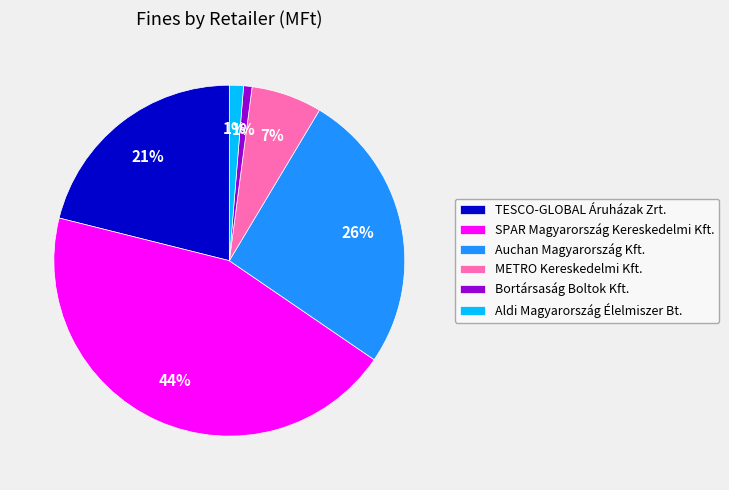

To the nearest percent, what portion does TESCO-GLOBAL Áruházak Zrt. represent?

21%